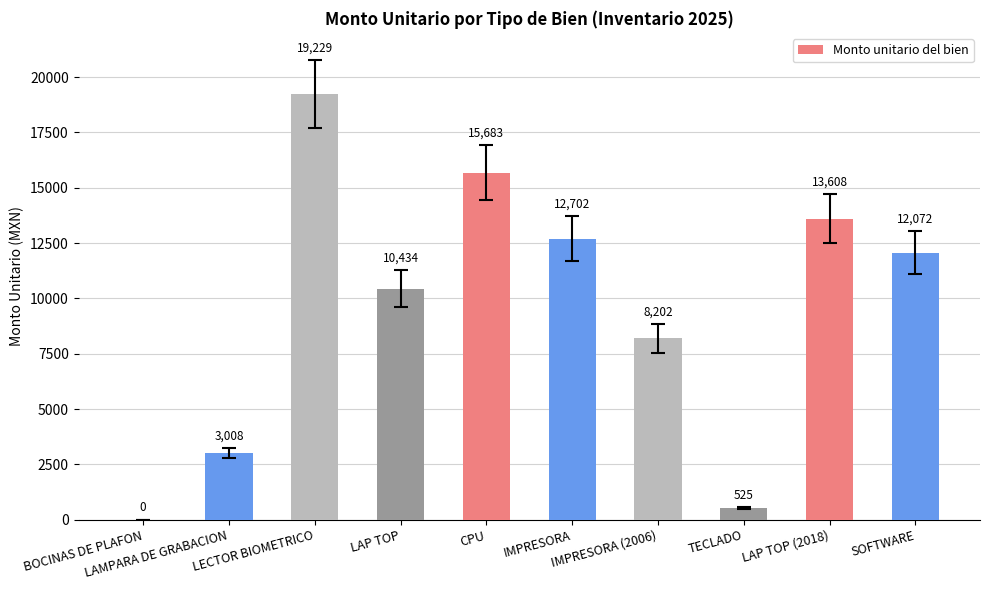

Are the bars horizontal?

No